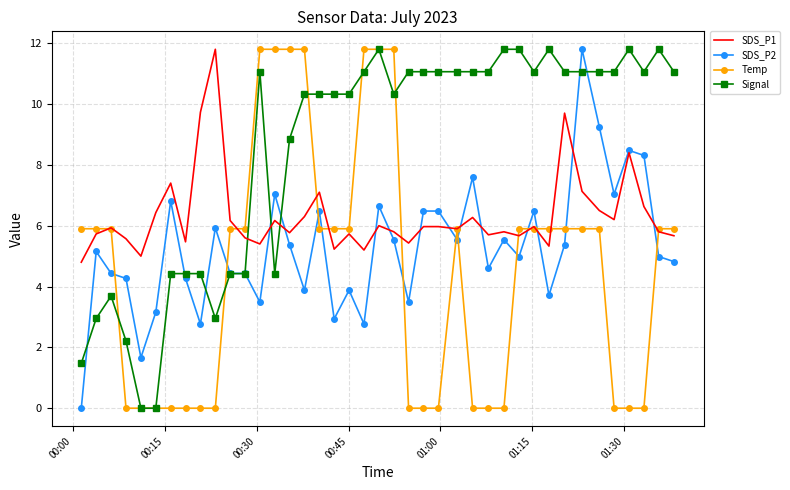

What is the greatest value displayed?

11.8